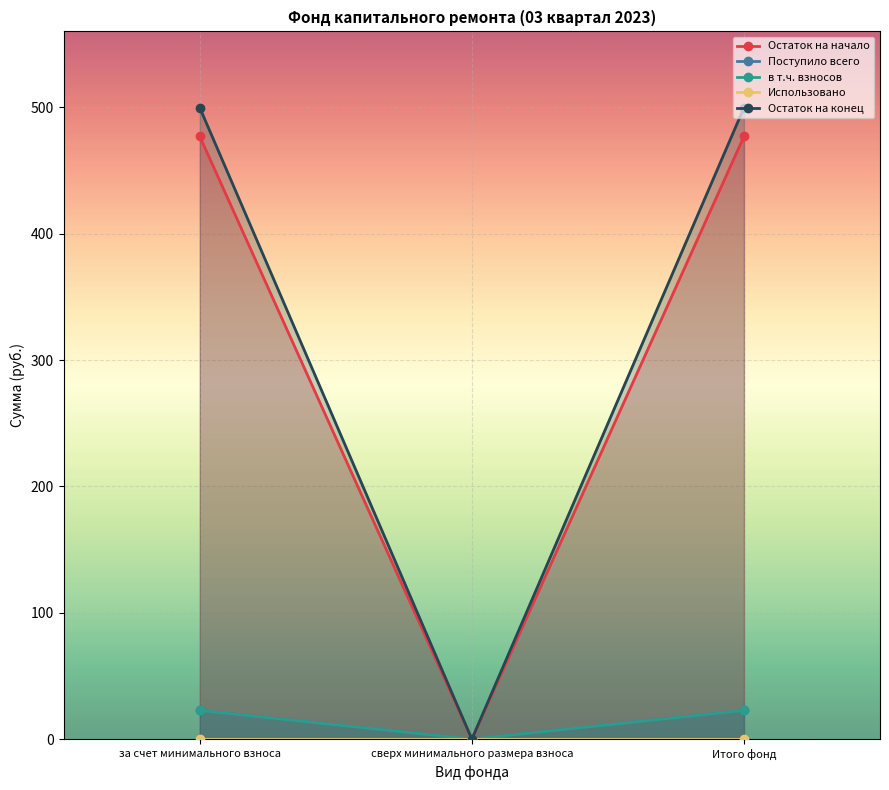

What is the label of the 3rd point from the right?

за счет минимального взноса